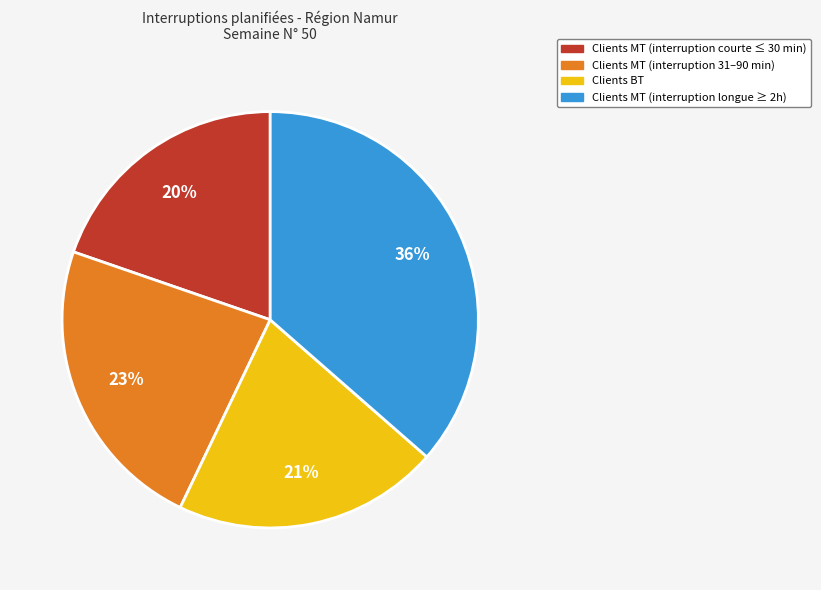

Rank the categories by value from lowest to highest.

Clients MT (interruption courte ≤ 30 min), Clients BT, Clients MT (interruption 31–90 min), Clients MT (interruption longue ≥ 2h)